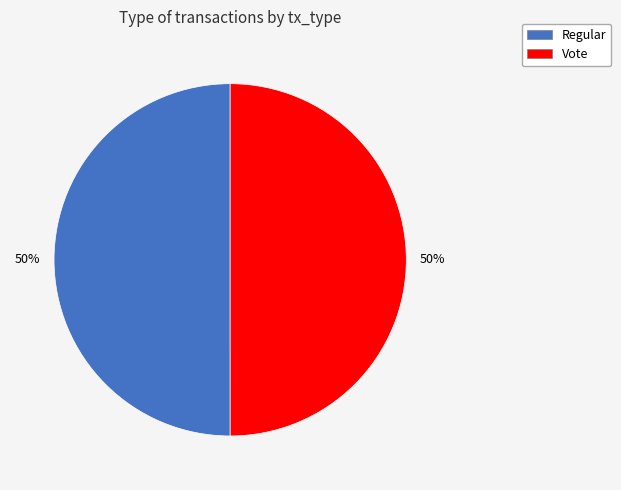

How many segments does this pie chart have?

2